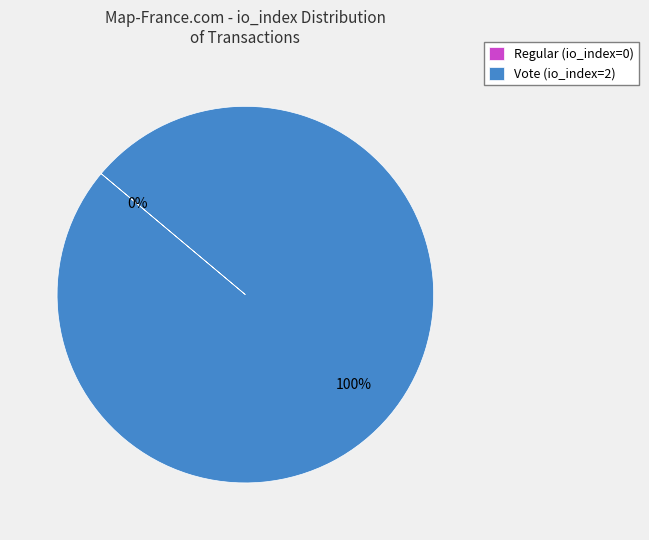

The tx_type: Regular (io_index=0) slice represents 1% of the pie. True or false?

False